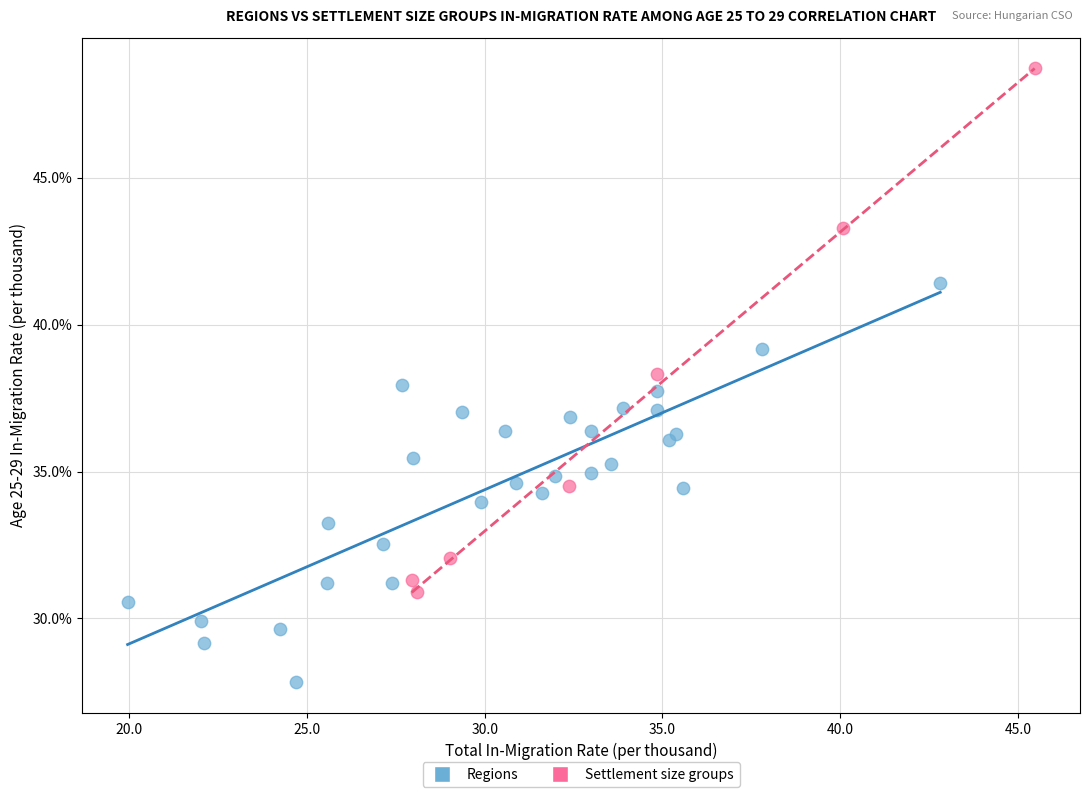

Which series contains the highest Y value?

Settlement size groups